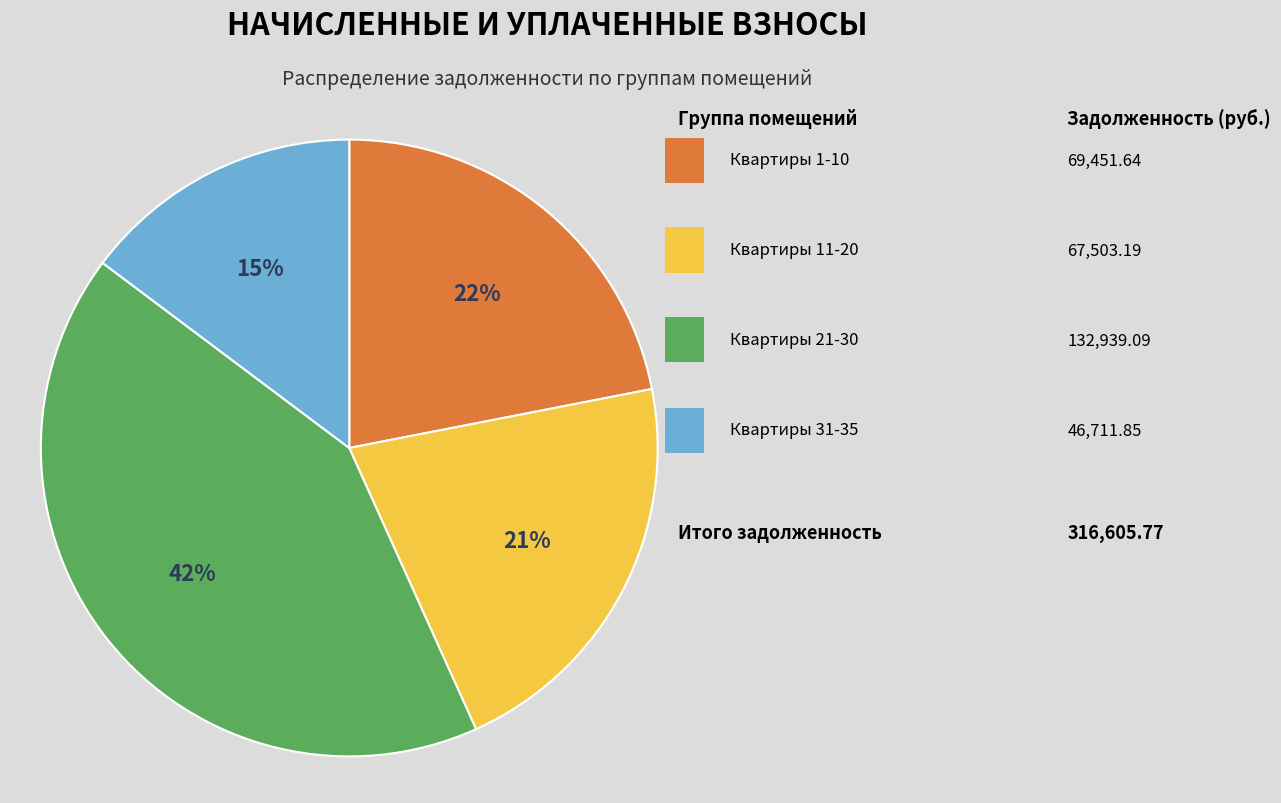

To the nearest percent, what is the difference between the largest and smallest slice percentages?

27%